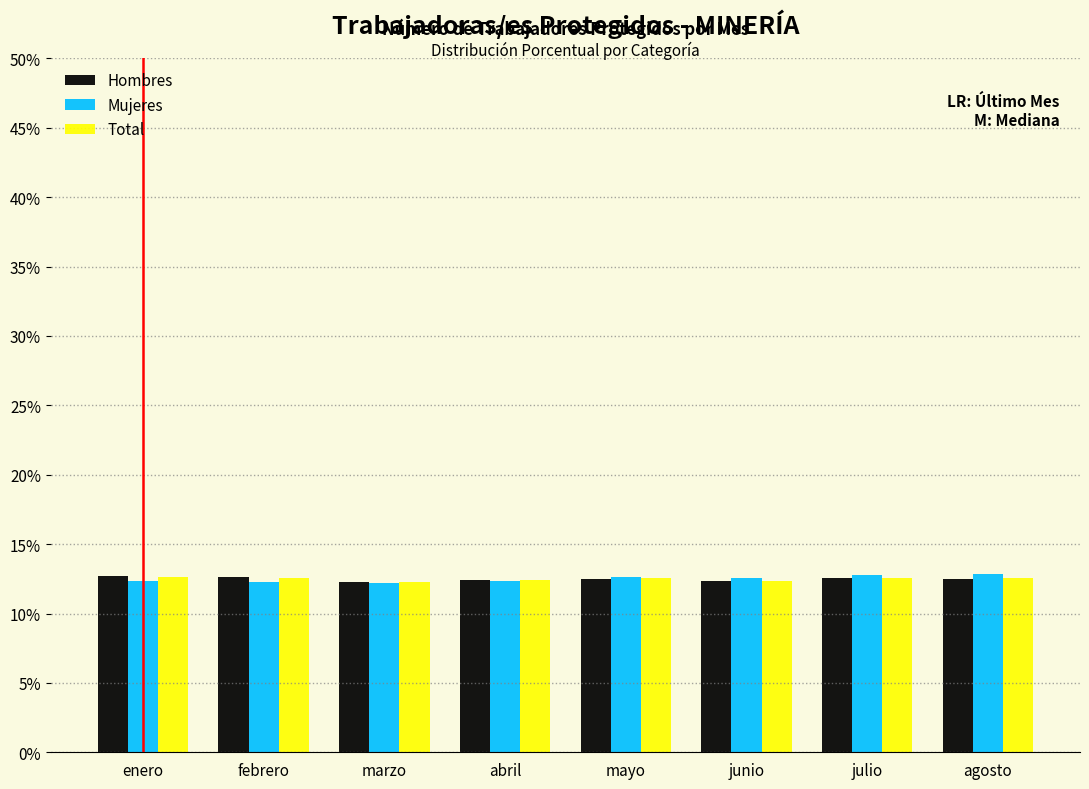

What is the spread (max minus min) of values at febrero?

0.3